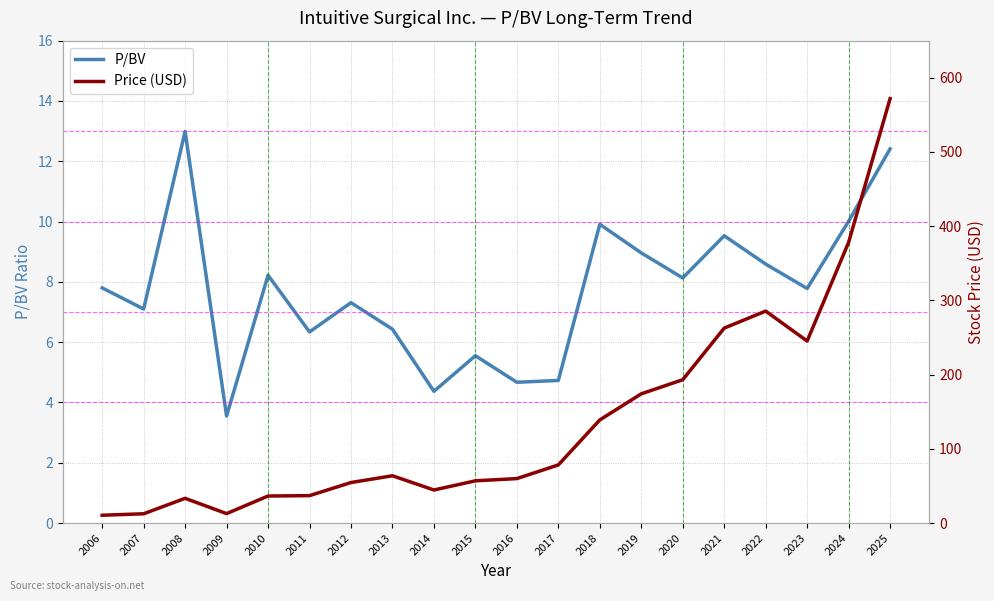

Reading left to right, transcribe all the data shown in this chart.

P/BV: 7.8	7.1	13.0	3.5	8.2	6.3	7.3	6.4	4.4	5.5	4.7	4.7	9.9	9.0	8.1	9.5	8.6	7.8	10.0	12.4
Price (USD): 10.5	12.5	33.3	12.7	36.5	37.0	54.6	63.7	44.6	56.9	59.9	78.3	139.0	174.1	193.1	262.7	285.6	245.3	378.2	571.9